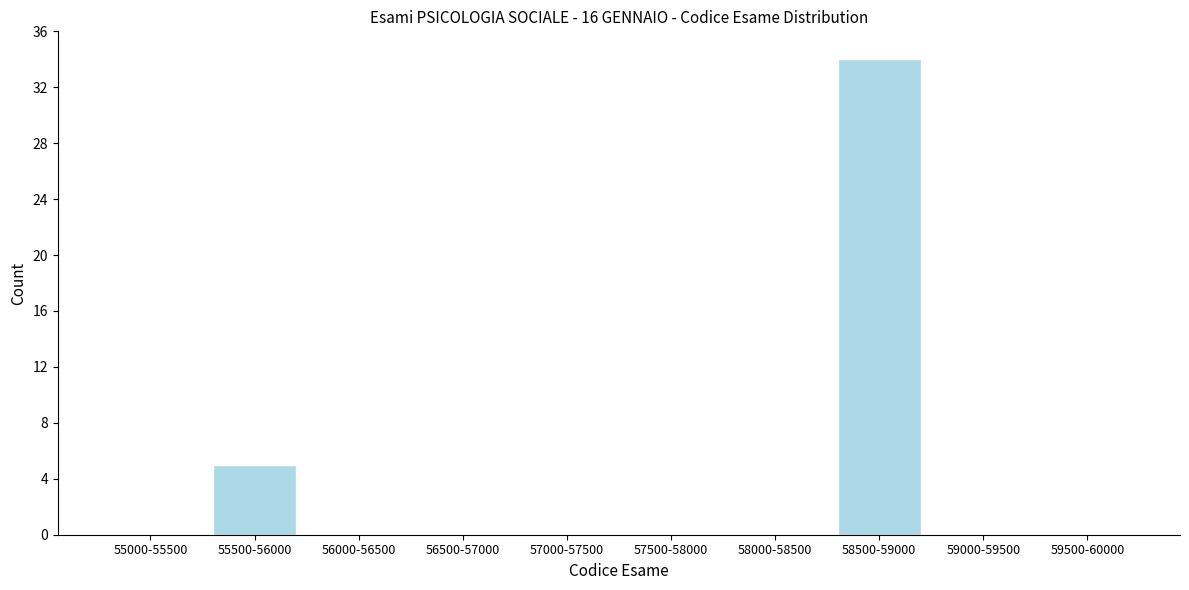

Reading right to left, what are all the values shown in this chart?

59500-60000=0	59000-59500=0	58500-59000=34	58000-58500=0	57500-58000=0	57000-57500=0	56500-57000=0	56000-56500=0	55500-56000=5	55000-55500=0